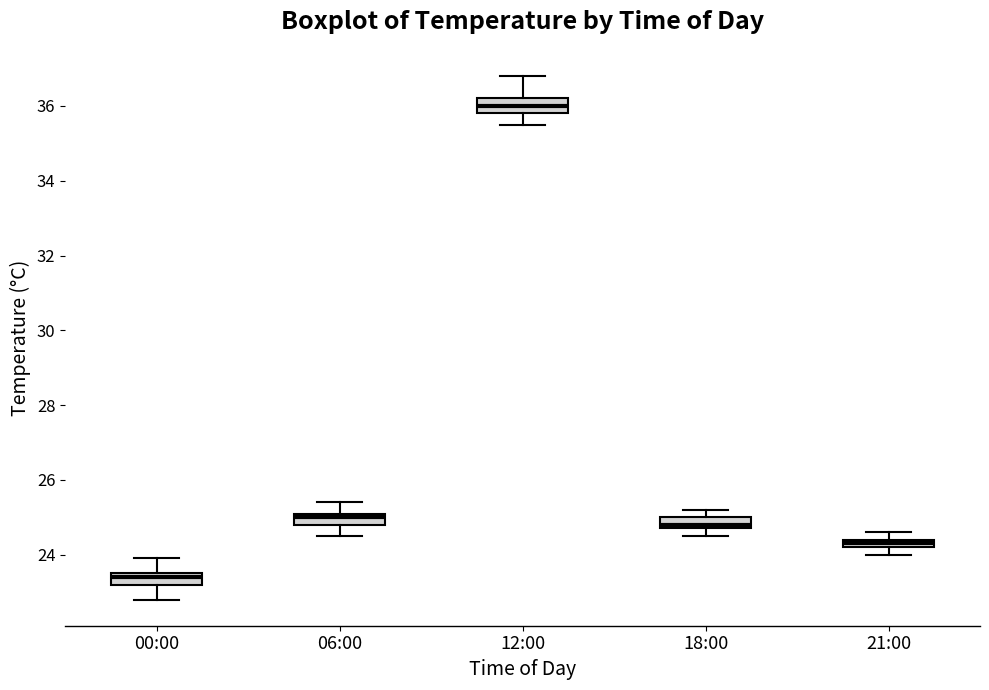

Where is the upper edge of the box for 12:00 on the y-axis? The values are not printed on the chart, so give them approximately, as read against the axis.

36.2